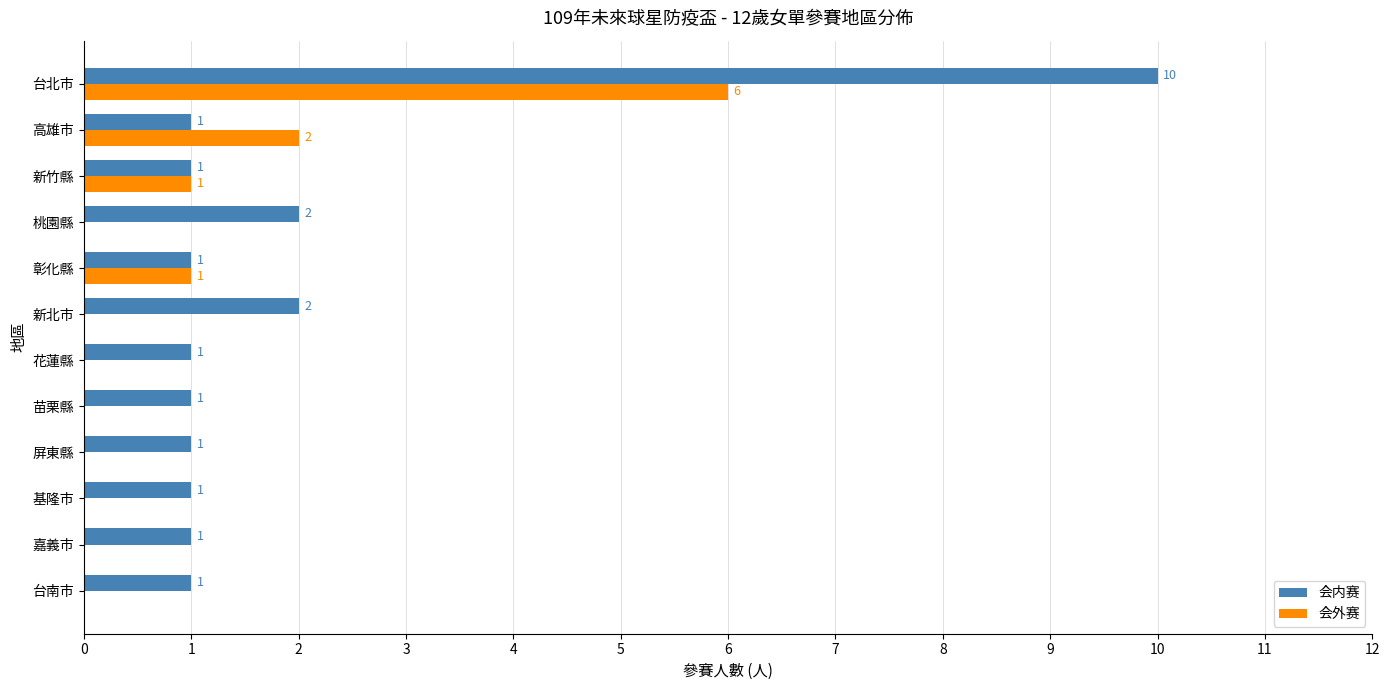

What is the sum of all 会内赛 values?

23